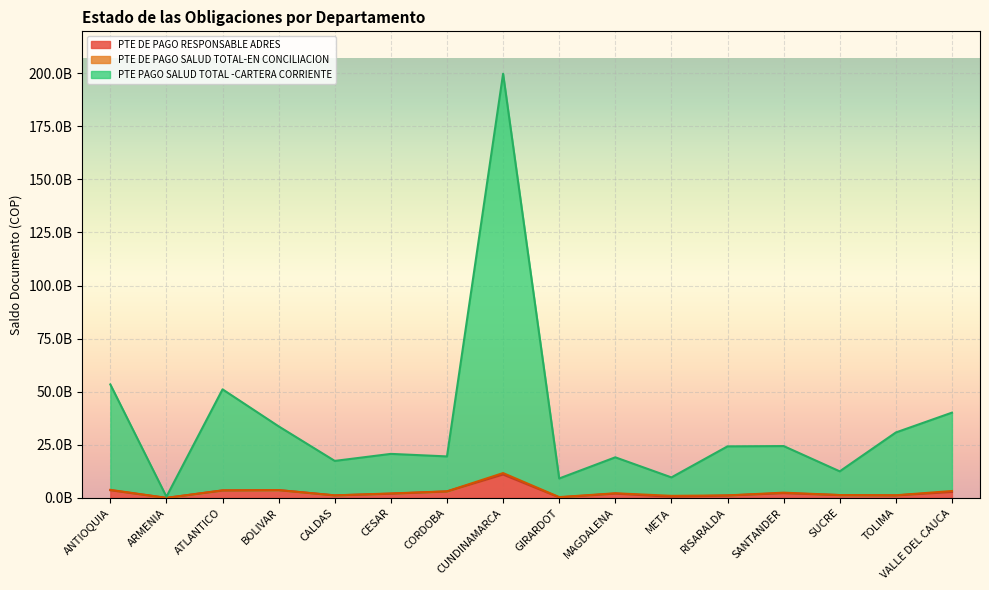

True or false: PTE PAGO SALUD TOTAL -CARTERA CORRIENTE and PTE DE PAGO RESPONSABLE ADRES cross at least once.

False